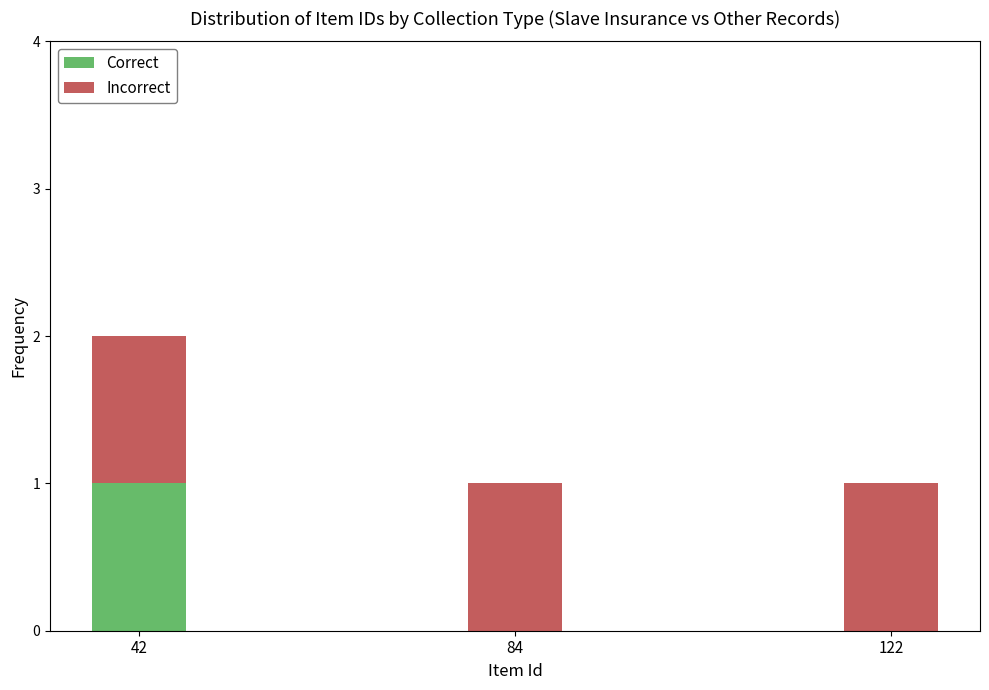

Is it true that Correct equals 1 at 42?

True